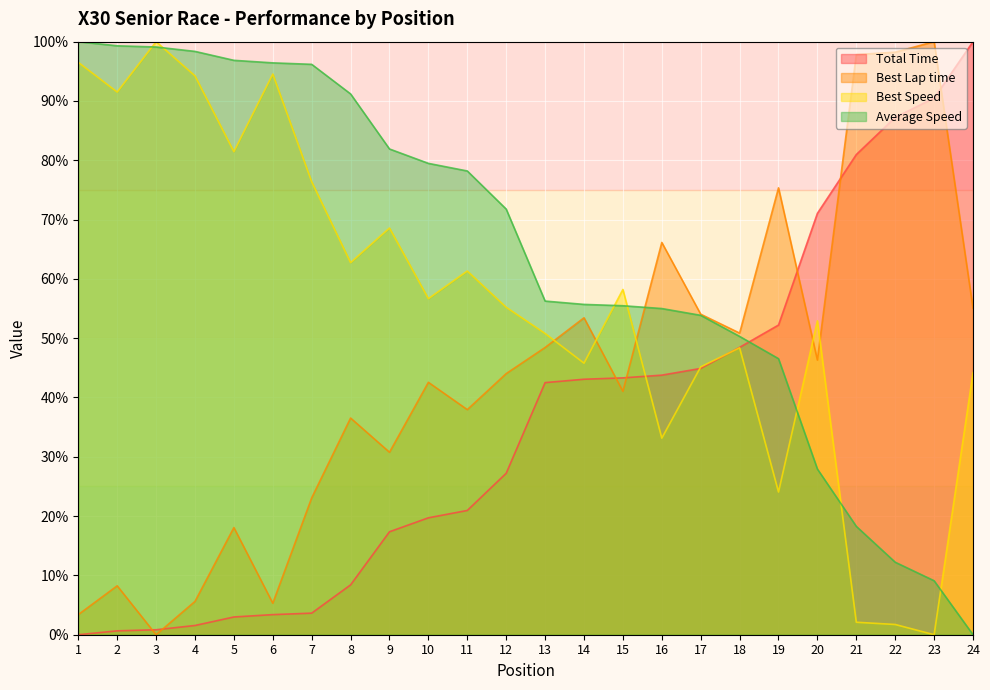

Rank the series at 4 from lowest to highest value.

Total Time, Best Lap time, Best Speed, Average Speed